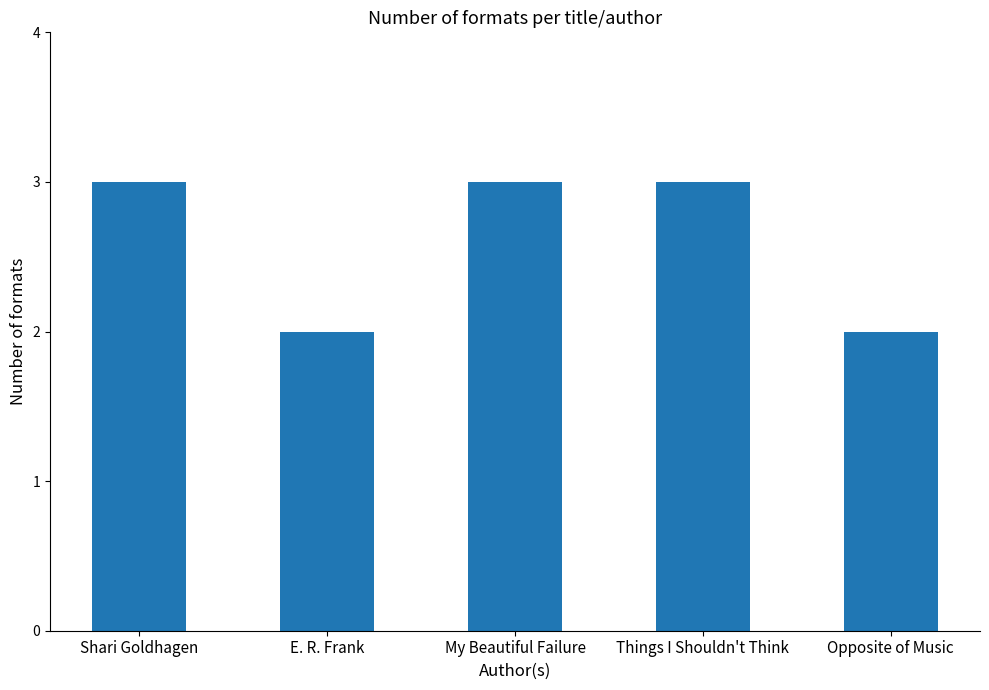

Reading left to right, what are all the values shown in this chart?

Shari Goldhagen=3	E. R. Frank=2	My Beautiful Failure=3	Things I Shouldn't Think=3	Opposite of Music=2